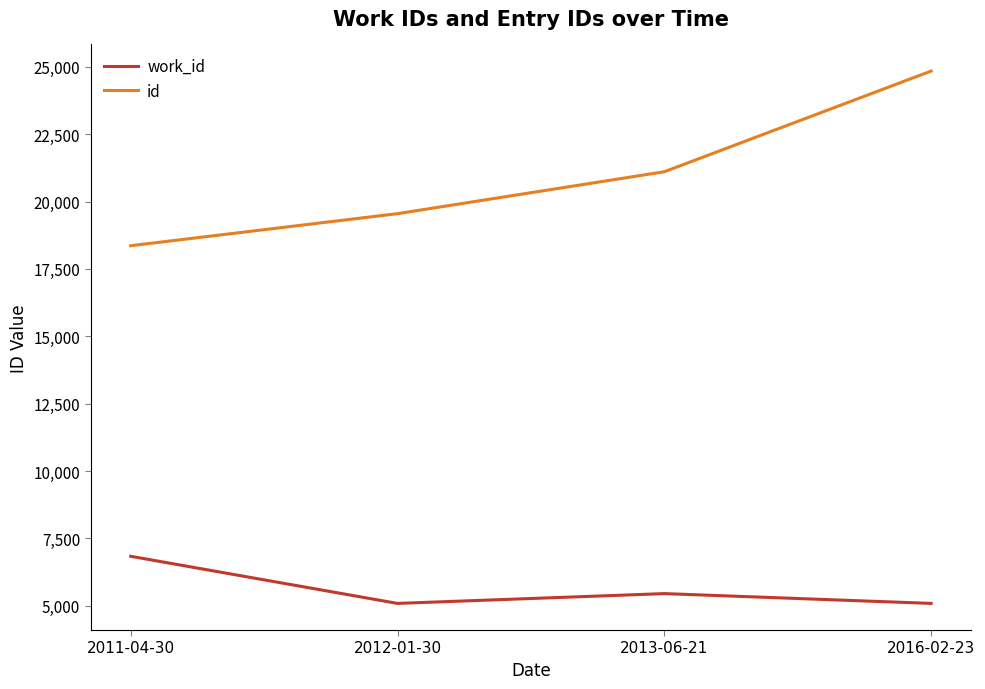

At how many categories does at least one series exceed 8846?

4